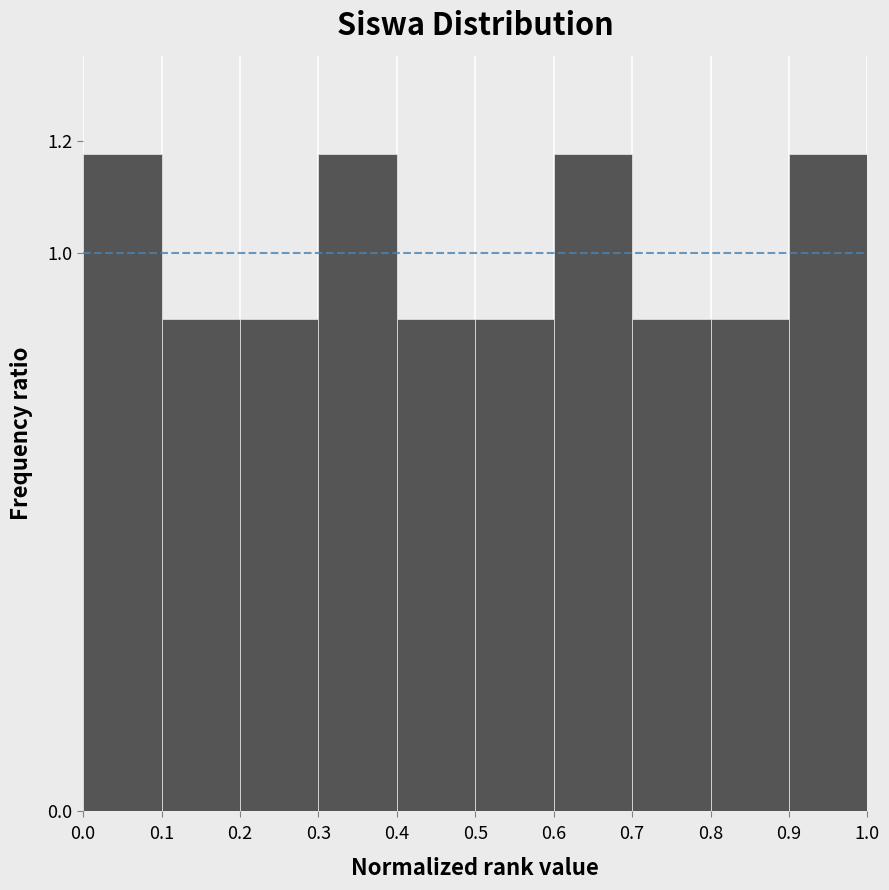

Reading left to right, transcribe this chart: for each bar, give the range it covers on the x-axis and its height. The values are not printed on the chart, so give them approximately, as read against the axis.

0.0 to 0.1: 1.18
0.1 to 0.2: 0.88
0.2 to 0.3: 0.88
0.3 to 0.4: 1.18
0.4 to 0.5: 0.88
0.5 to 0.6: 0.88
0.6 to 0.7: 1.18
0.7 to 0.8: 0.88
0.8 to 0.9: 0.88
0.9 to 1.0: 1.18